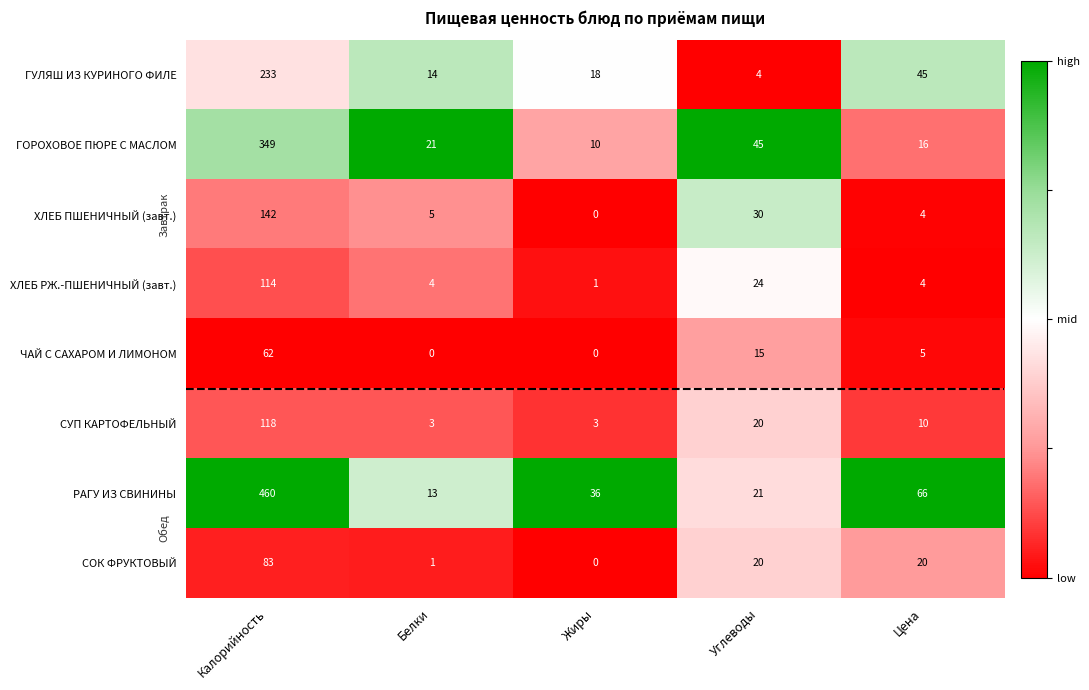

At Калорийность, list the series in order from largest to smallest.

РАГУ ИЗ СВИНИНЫ, ГОРОХОВОЕ ПЮРЕ С МАСЛОМ, ГУЛЯШ ИЗ КУРИНОГО ФИЛЕ, ХЛЕБ ПШЕНИЧНЫЙ (завт.), СУП КАРТОФЕЛЬНЫЙ, ХЛЕБ РЖ.-ПШЕНИЧНЫЙ (завт.), СОК ФРУКТОВЫЙ, ЧАЙ С САХАРОМ И ЛИМОНОМ